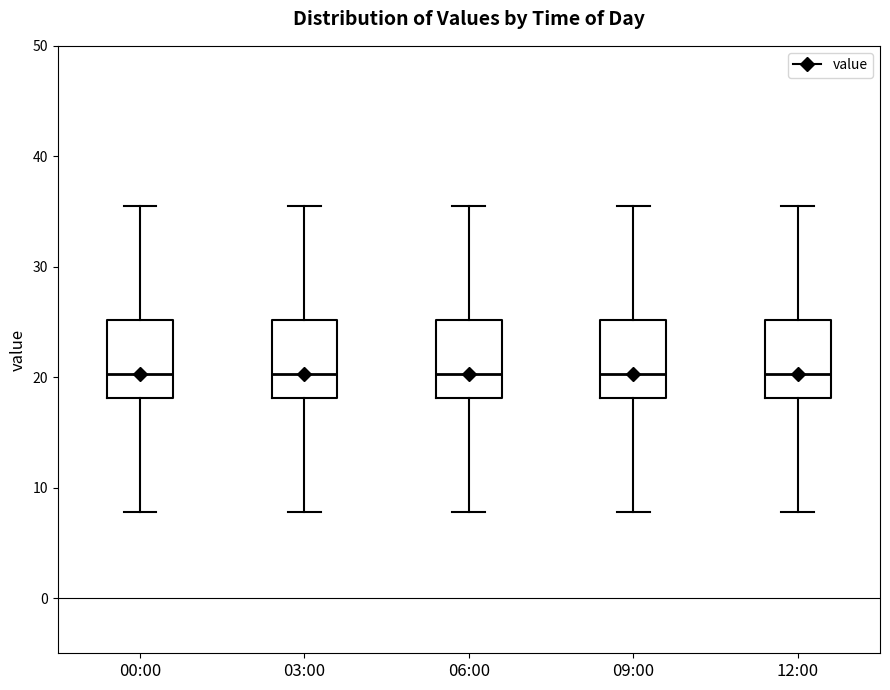

Reading left to right, read every box against the y-axis: the position of its median line, the range the box covers, and the ends of its whiskers. The values are not printed on the chart, so give them approximately, as read against the axis.

00:00: median 20, box 18 to 25, whiskers 8 to 36
03:00: median 20, box 18 to 25, whiskers 8 to 36
06:00: median 20, box 18 to 25, whiskers 8 to 36
09:00: median 20, box 18 to 25, whiskers 8 to 36
12:00: median 20, box 18 to 25, whiskers 8 to 36